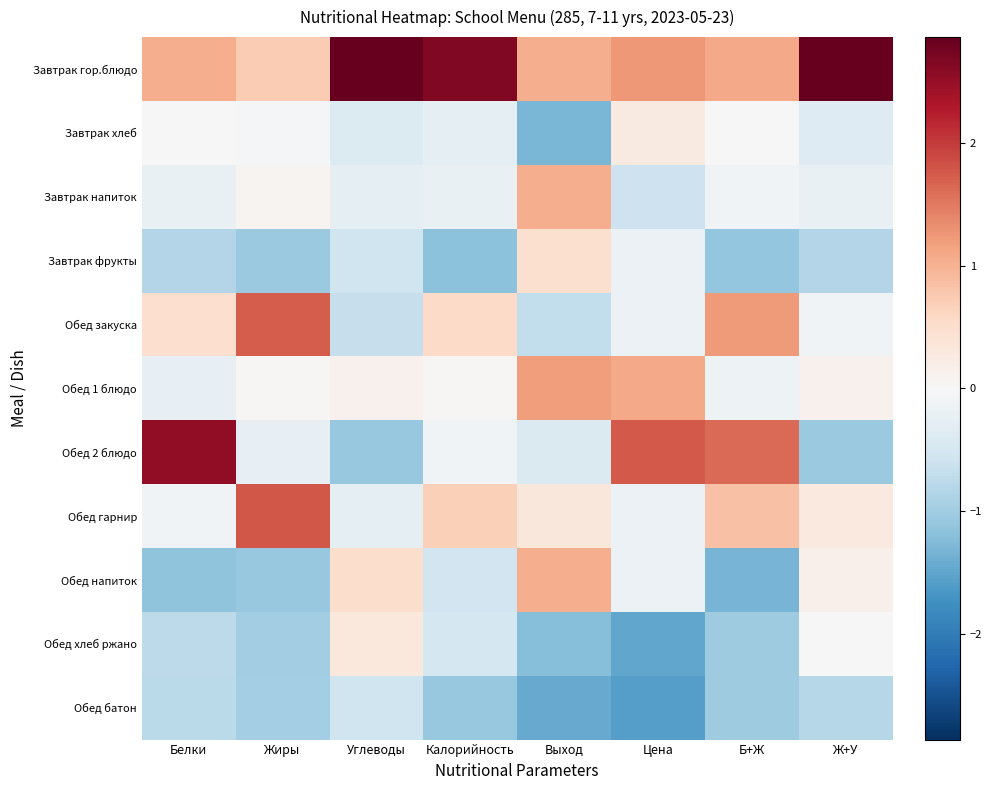

Which category has the highest value across all series?

Ж+У